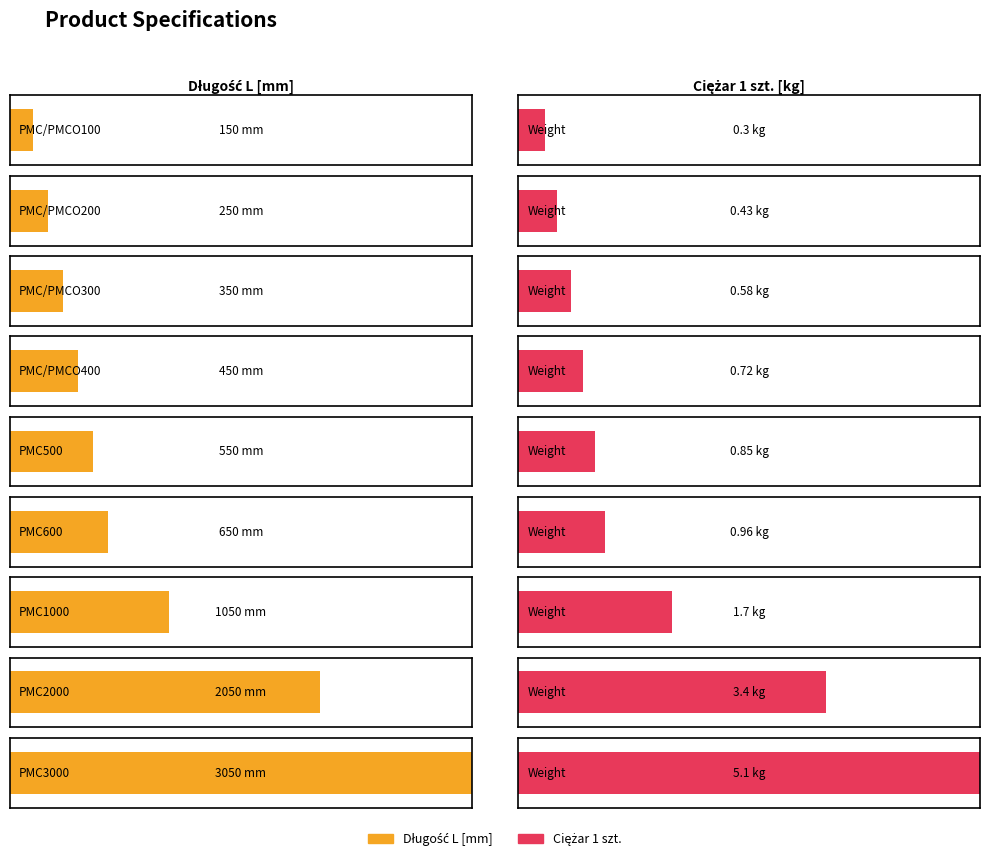

What is the difference between the maximum and minimum values in the Długość L [mm] series?

2900.0